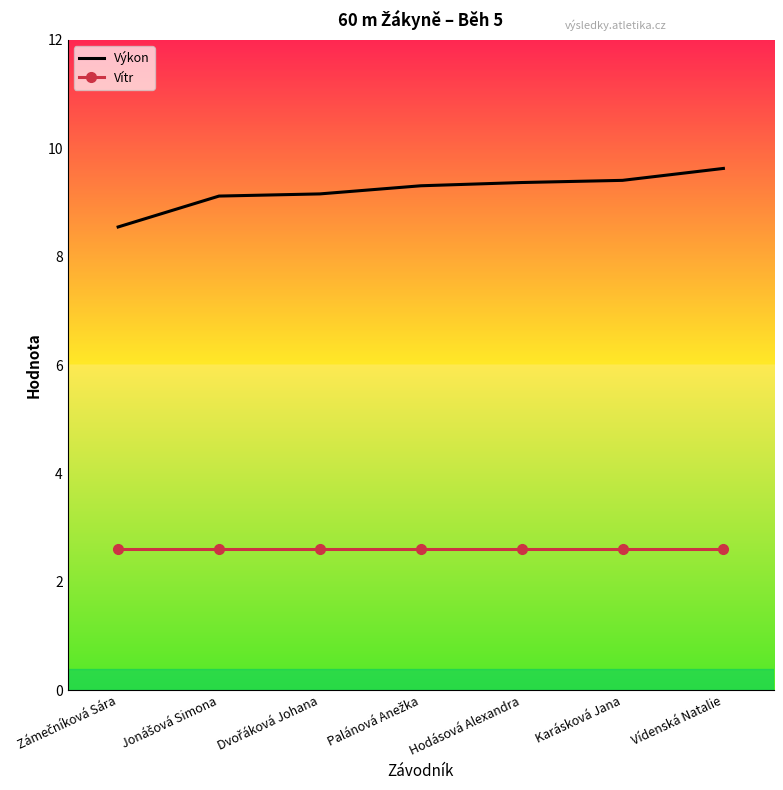

What is the total value across all series at Hodásová Alexandra?

12.0